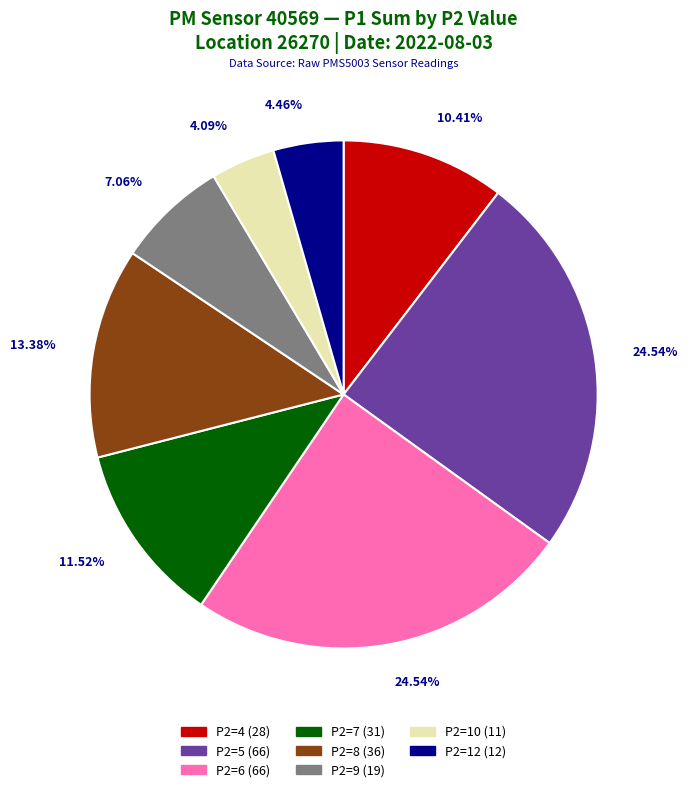

Do P2=9 (19) and P2=4 (28) together represent more than half of the pie?

No